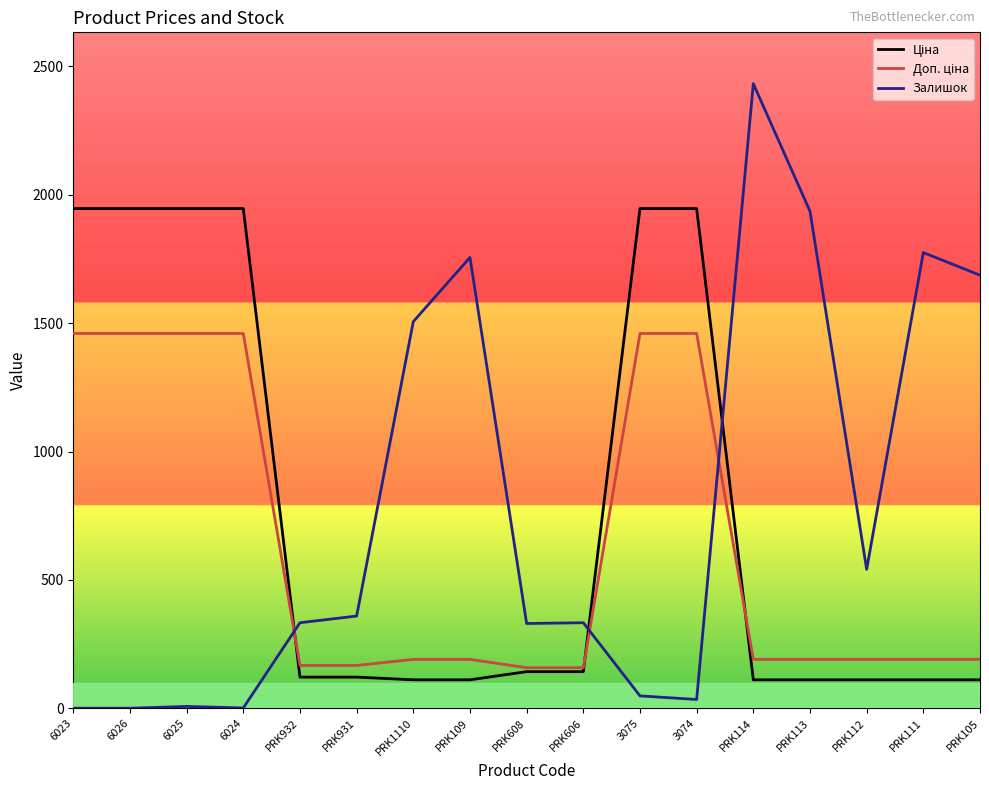

What position from the right is PRK114?

5